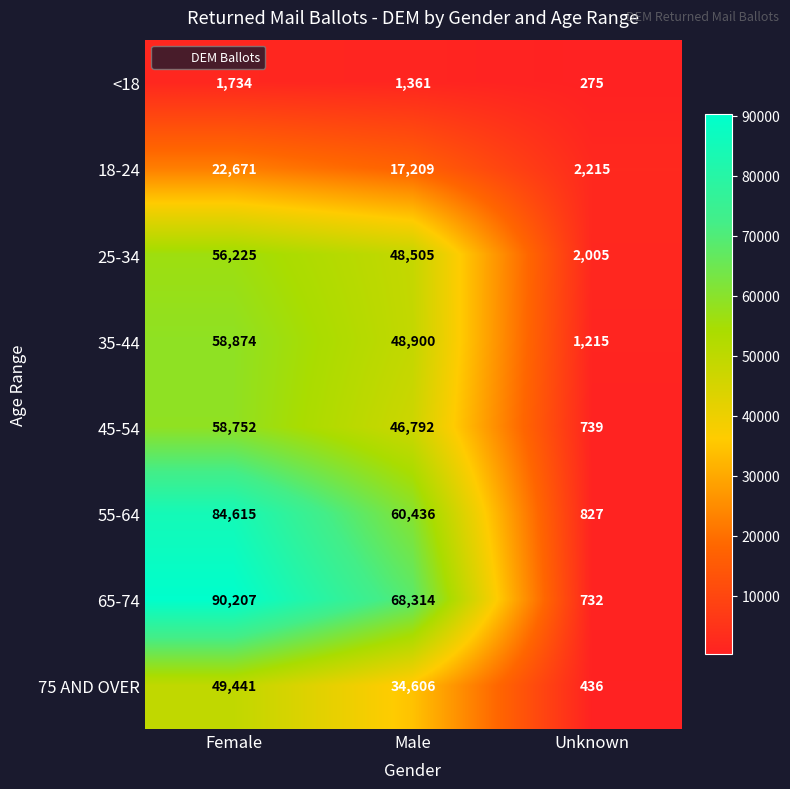

What is the difference between the 35-44 values at Female and Male?

9974